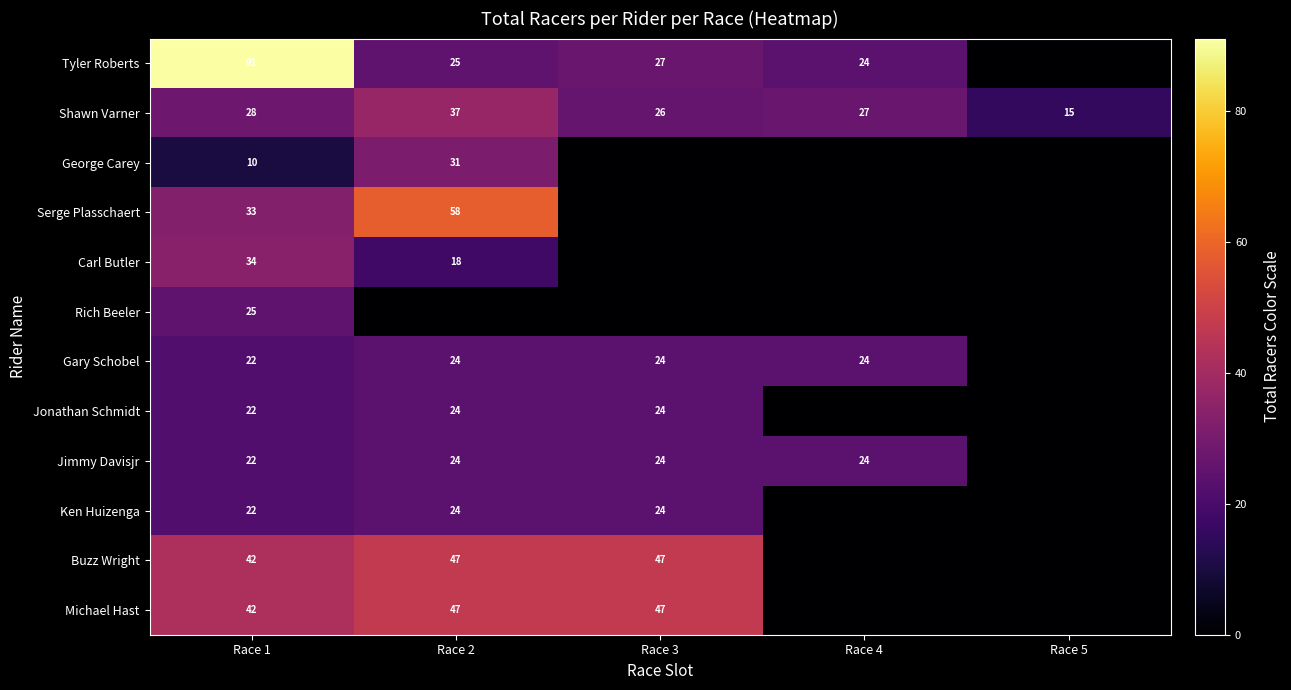

What is the maximum value for Shawn Varner?

37